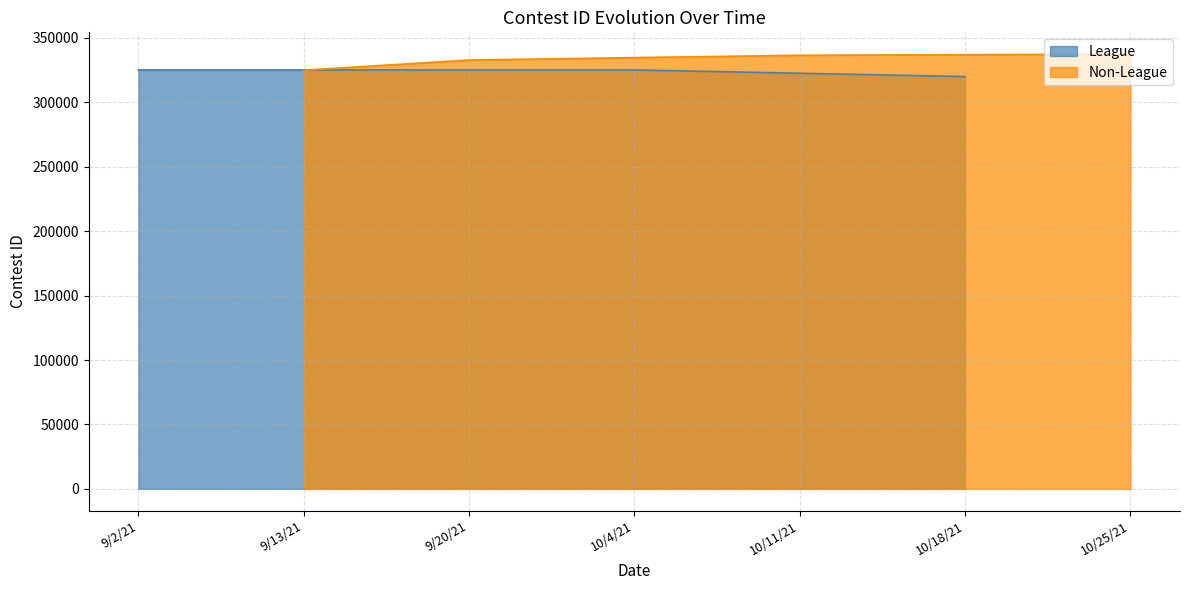

Which series has the largest range (max minus min)?

Non-League